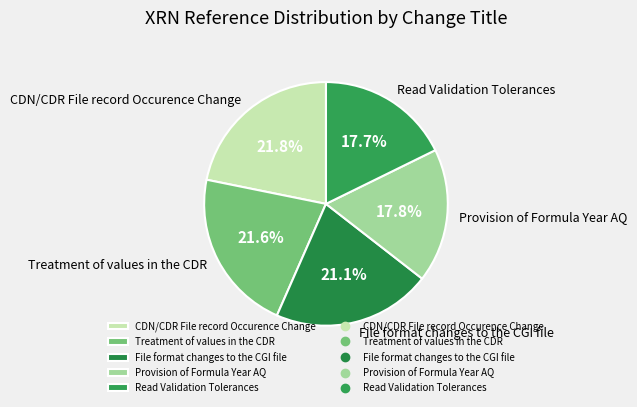

Is there a majority slice in this chart?

No